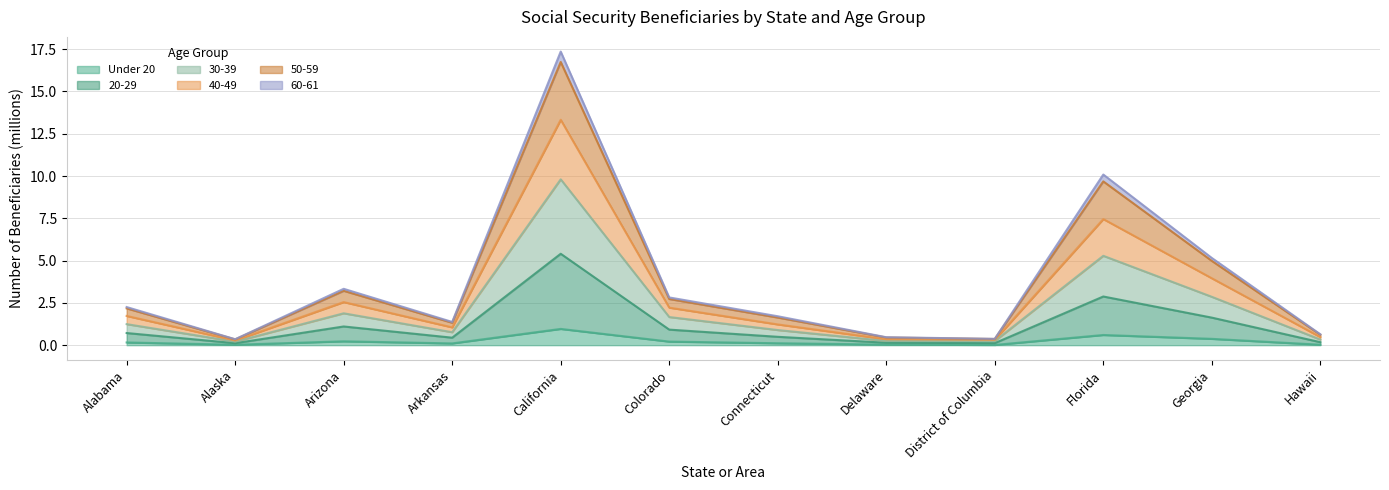

What is the highest value of the Under 20 series?

1.0